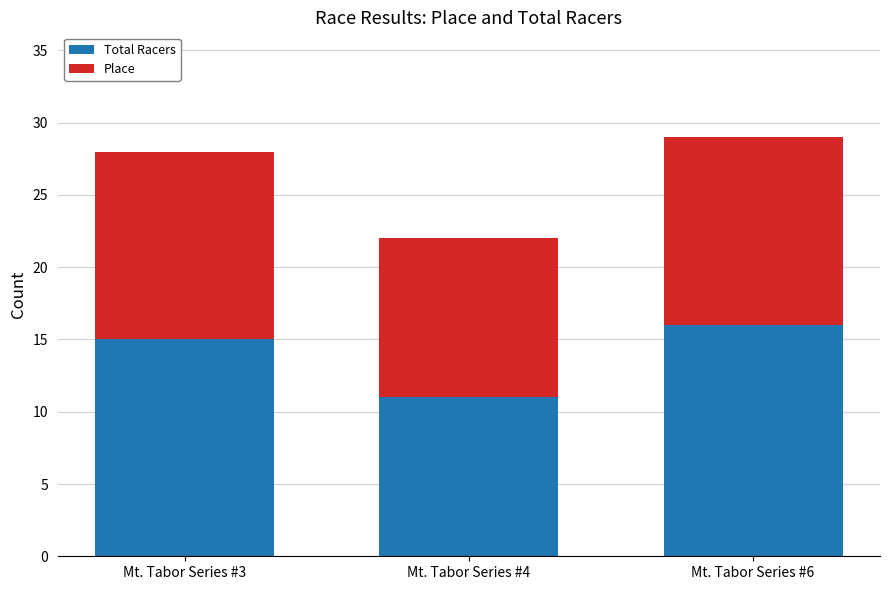

What is the sum of the Total Racers values at Mt. Tabor Series #6 and Mt. Tabor Series #4?

27